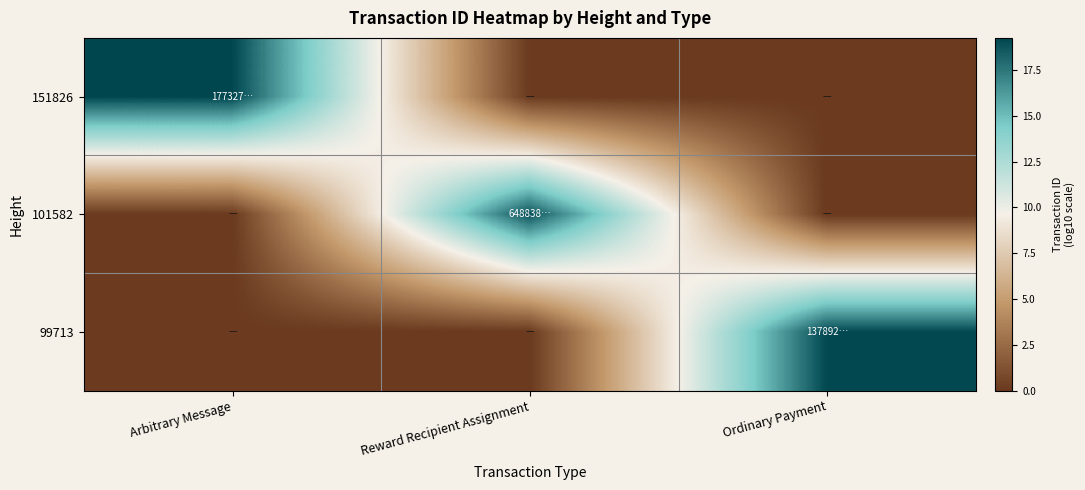

Reading right to left, extract all data points from this chart.

151826: Ordinary Payment=0.0	Reward Recipient Assignment=0.0	Arbitrary Message=19.2
101582: Ordinary Payment=0.0	Reward Recipient Assignment=18.8	Arbitrary Message=0.0
99713: Ordinary Payment=19.1	Reward Recipient Assignment=0.0	Arbitrary Message=0.0